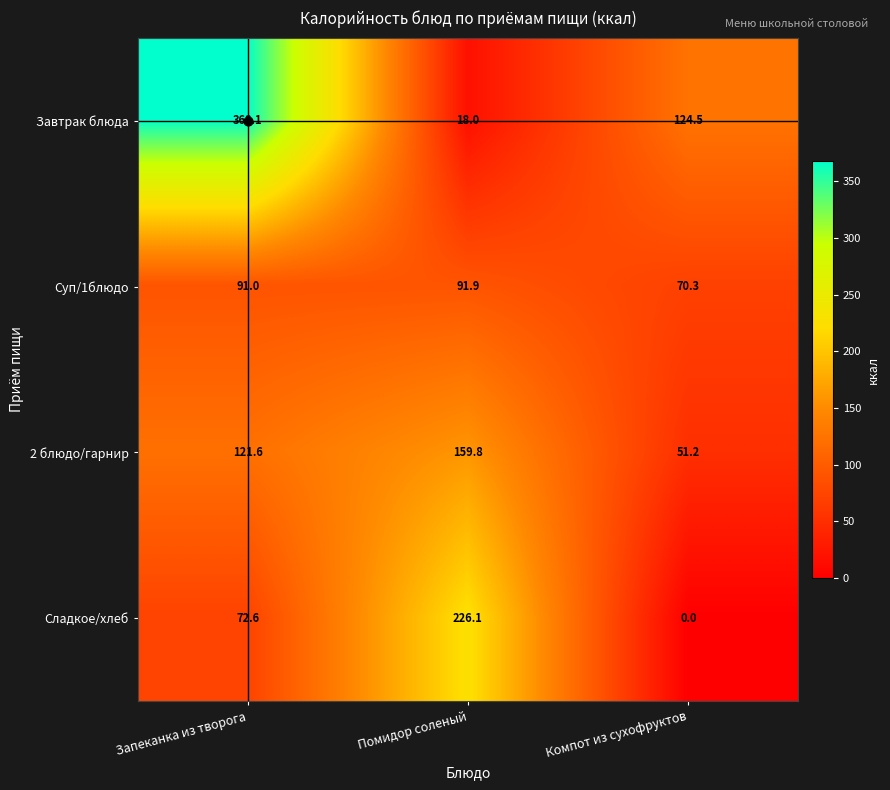

True or false: 2 блюдо/гарнир has a value of 121.6 at Запеканка из творога.

True